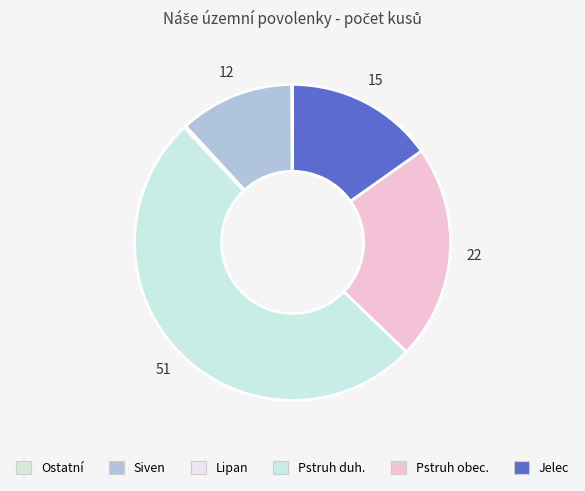

Which slice represents more than half of the pie?

Pstruh duh.